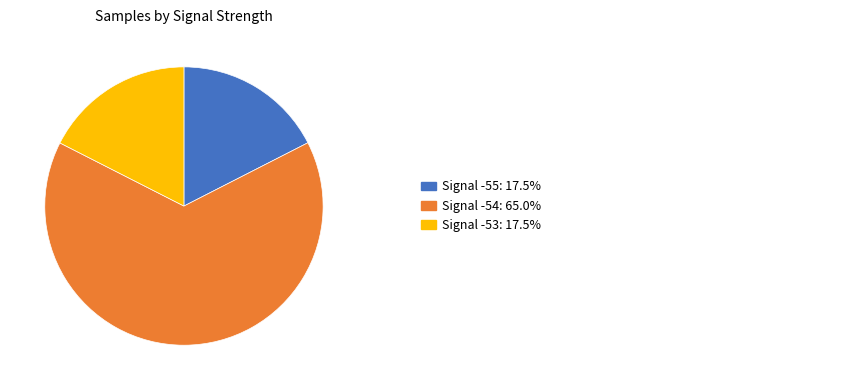

Is there any slice that represents more than half of the pie?

Yes